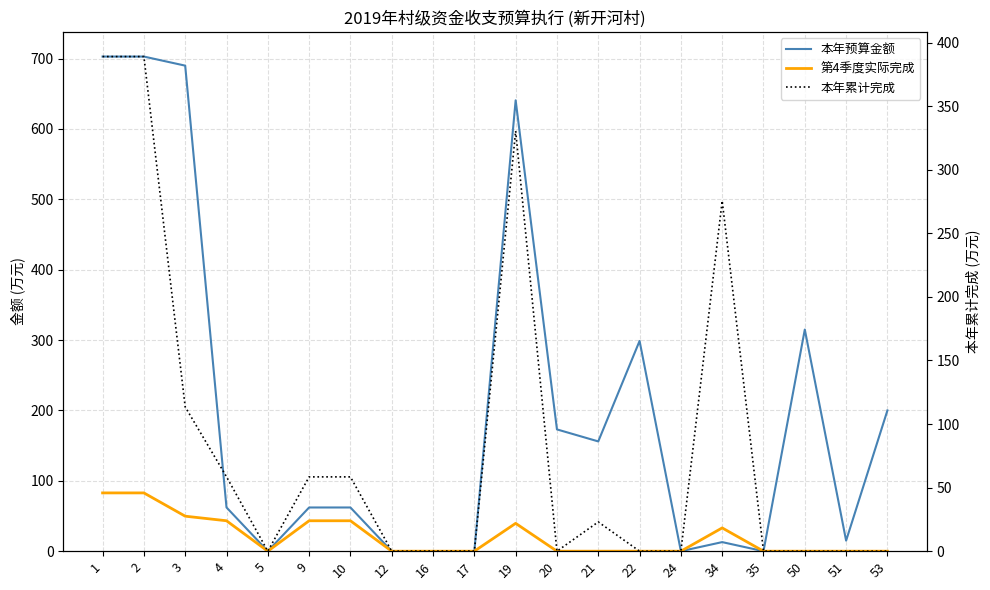

The 本年预算金额 series shows 0.1 at 17. True or false?

True